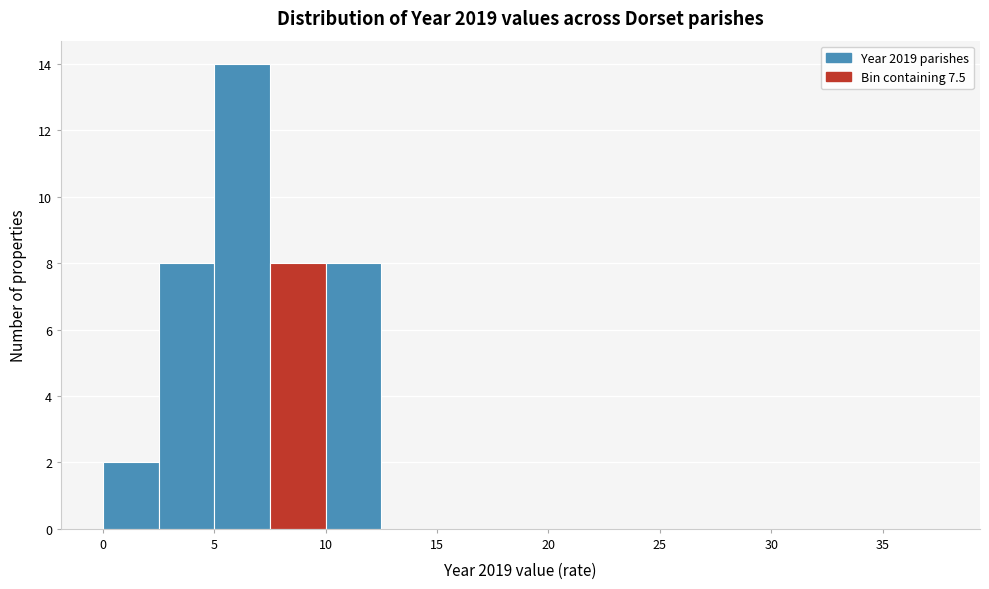

How tall is the bar that spans 5.0 to 7.5 on the x-axis? The values are not printed on the chart, so give them approximately, as read against the axis.

14